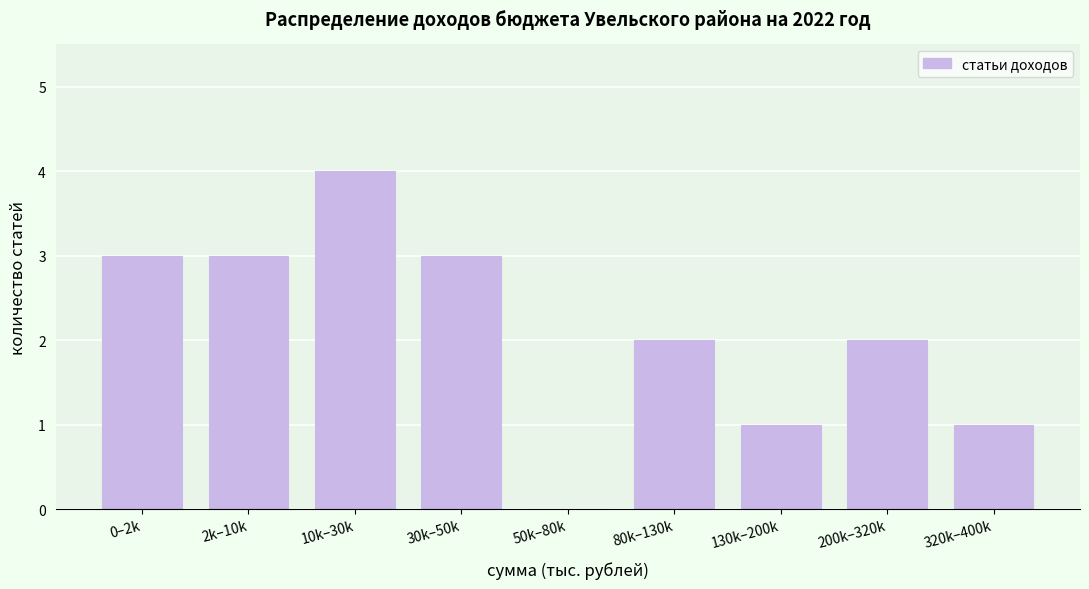

Reading left to right, extract all data points from this chart.

0–2k=3	2k–10k=3	10k–30k=4	30k–50k=3	50k–80k=0	80k–130k=2	130k–200k=1	200k–320k=2	320k–400k=1